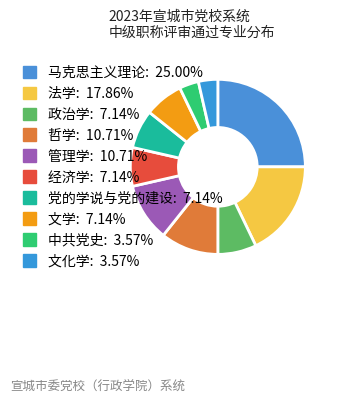

Is the sum of 哲学 and 管理学 greater than half?

No